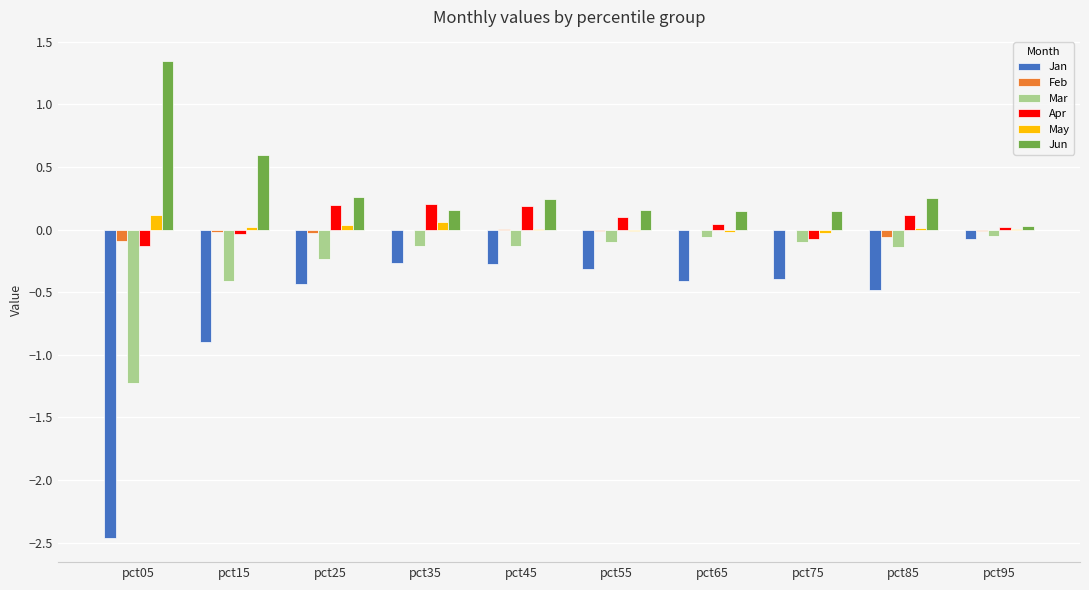

What are all the series names shown in the legend?

Jan, Feb, Mar, Apr, May, Jun